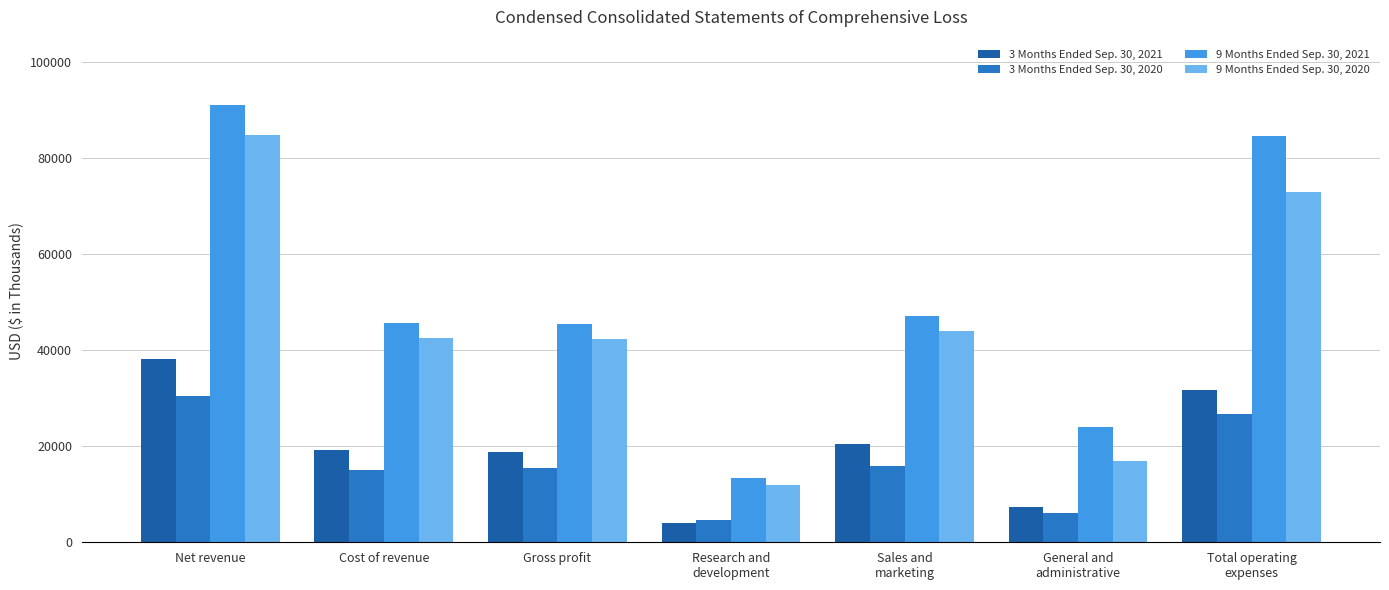

How many data points in 3 Months Ended Sep. 30, 2020 are less than 15510?

3